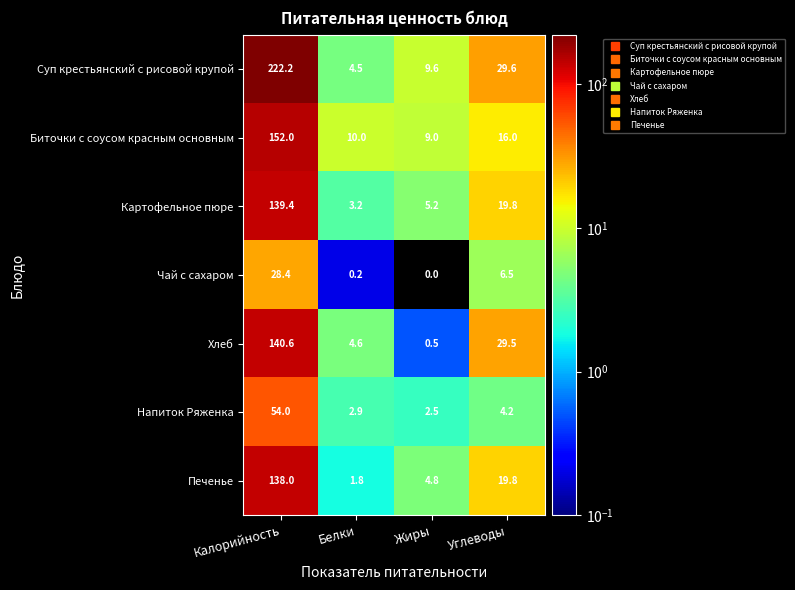

Which series has the largest total across all categories?

Суп крестьянский с рисовой крупой